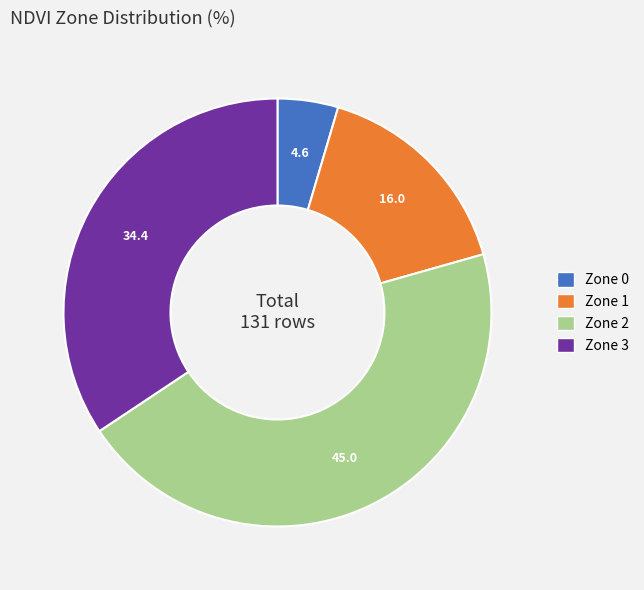

Is there a majority slice in this chart?

No